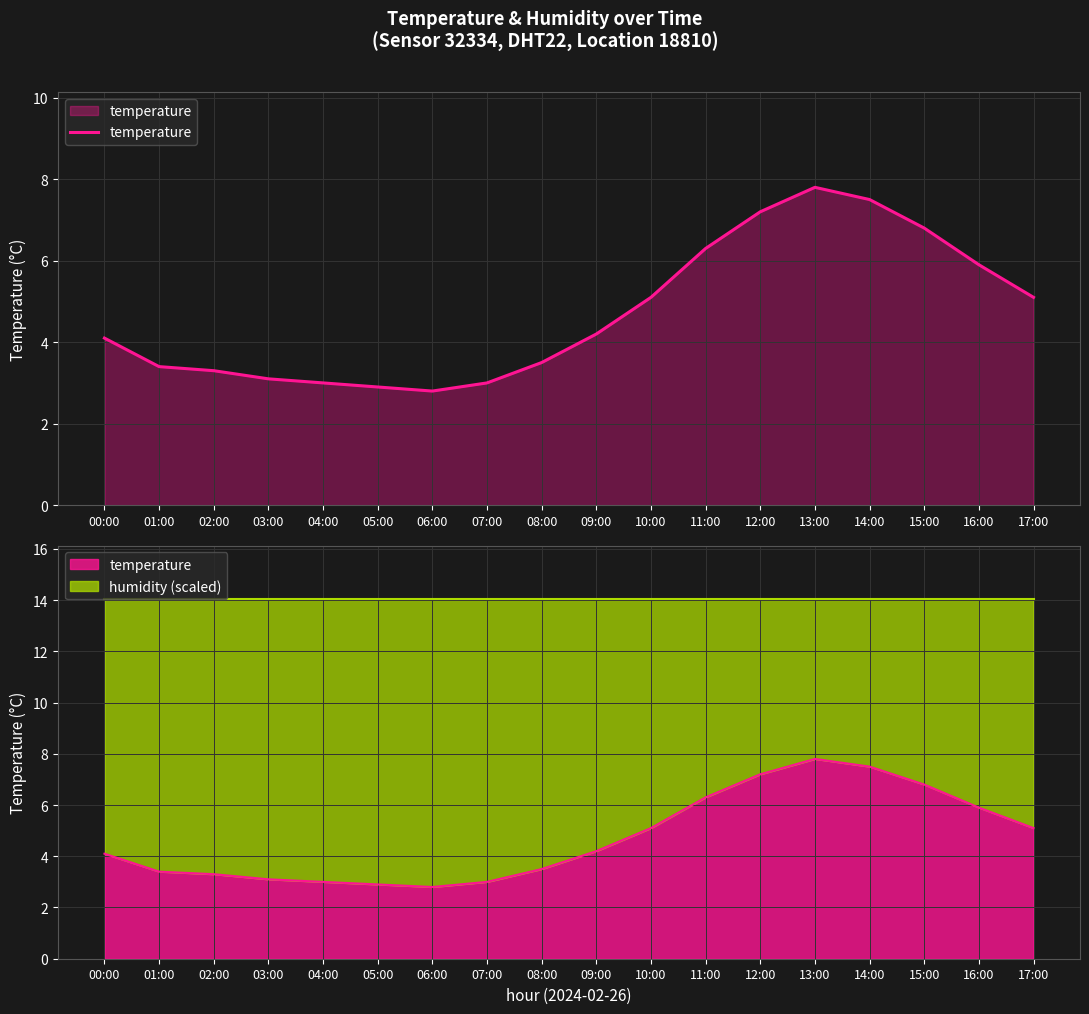

What value does the data have at 08:00?

3.5